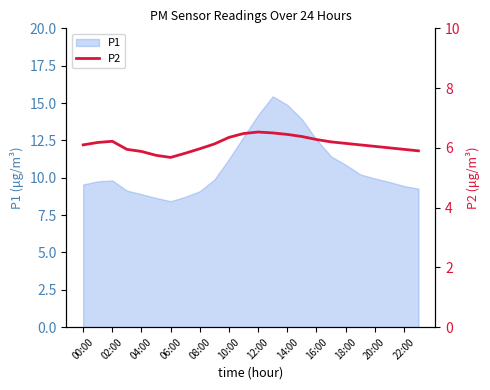

Does the chart display data point markers on the line(s)?

No